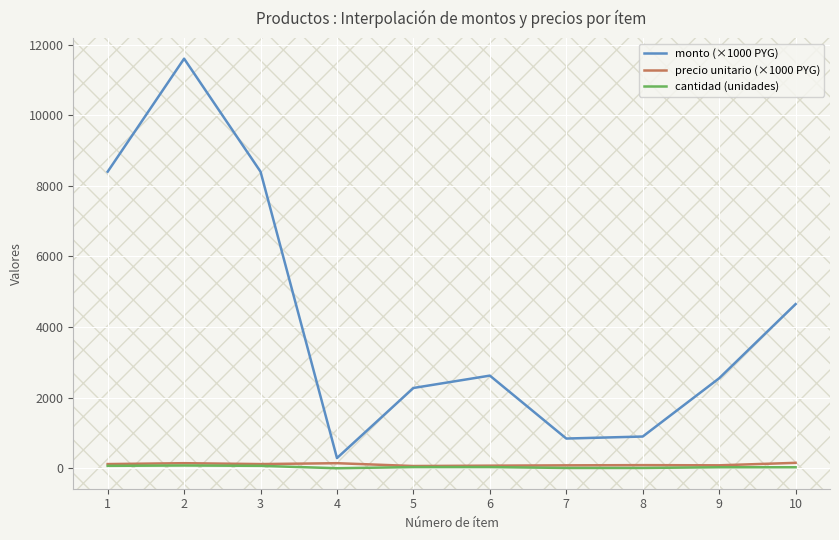

Which series has the widest spread of values?

monto (×1000 PYG)